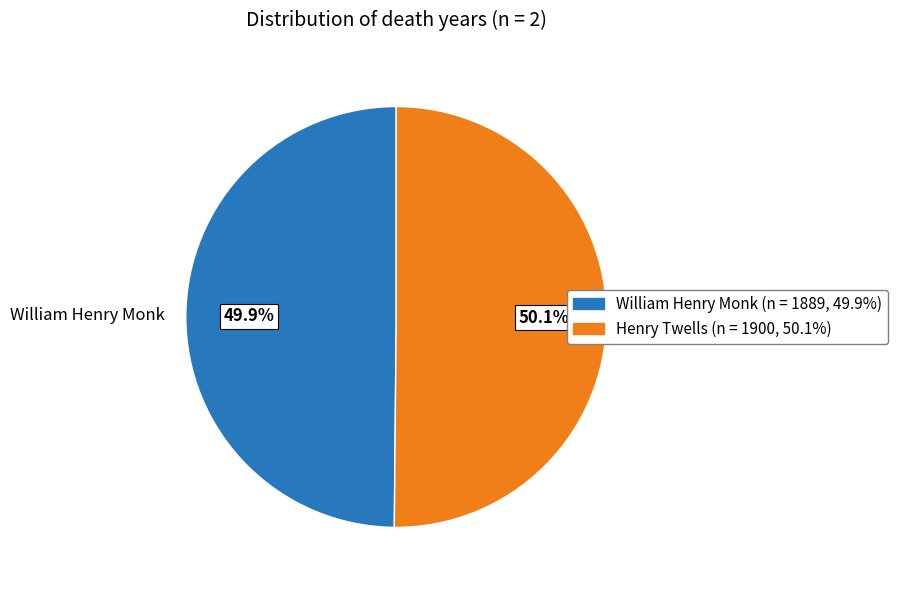

To the nearest percent, what portion does Henry Twells represent?

50%